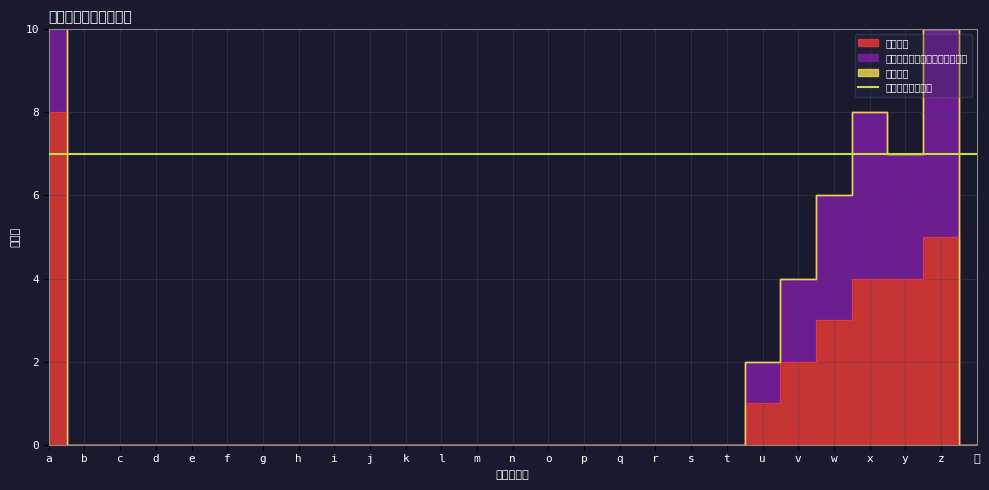

At which label is 勤務時間 closest to 4?

x